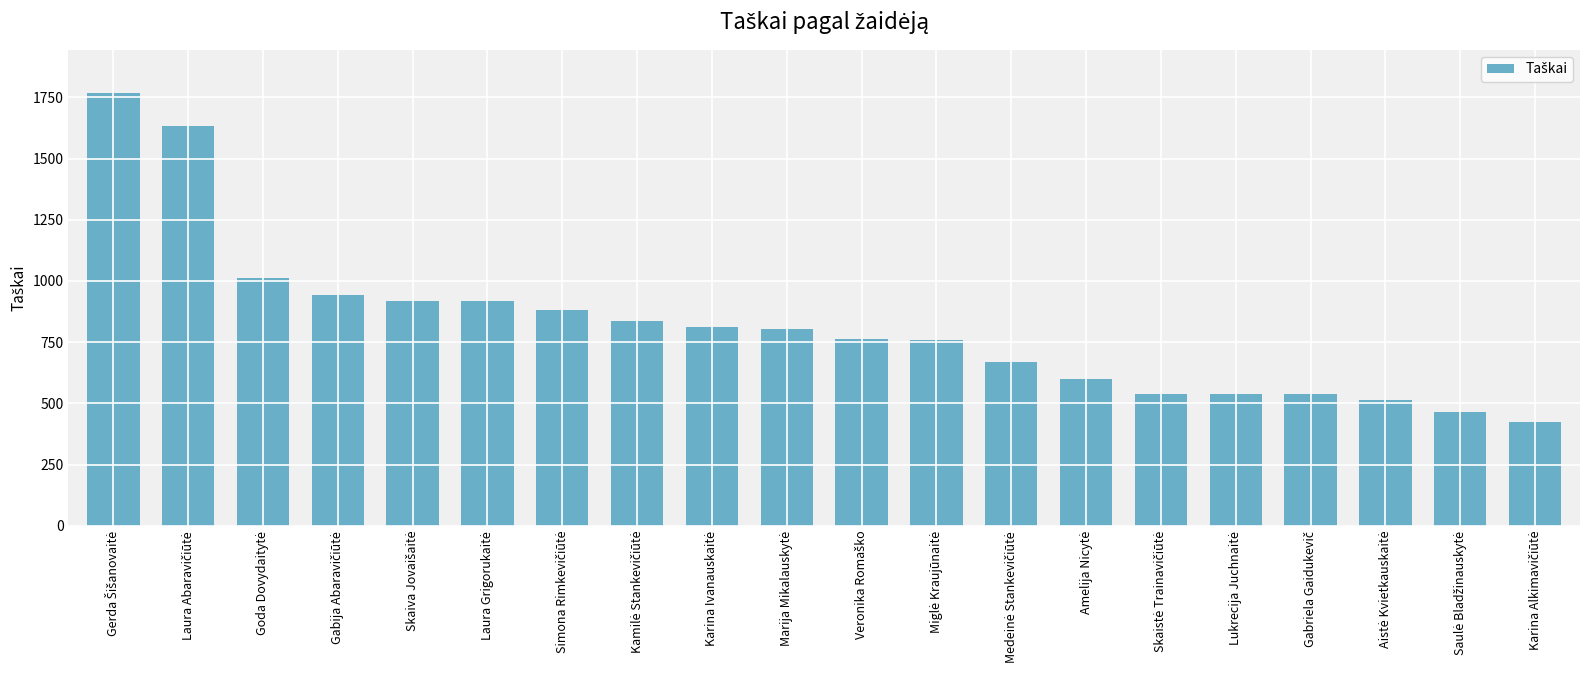

What is the value of the 11th bar from the left?

763.7